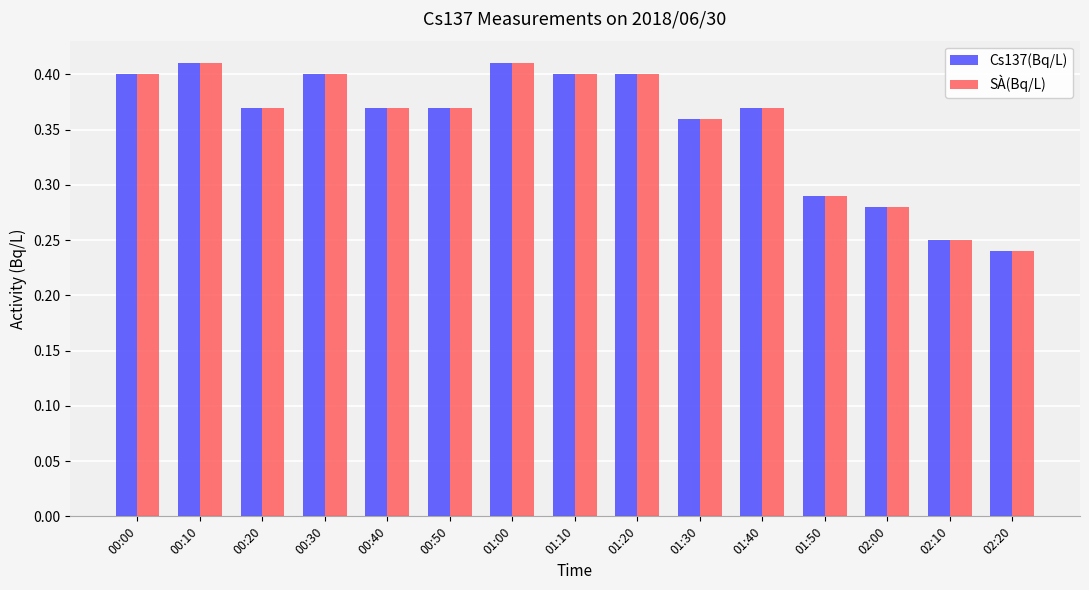

Where is SÀ(Bq/L) nearest to the value 0?

02:20